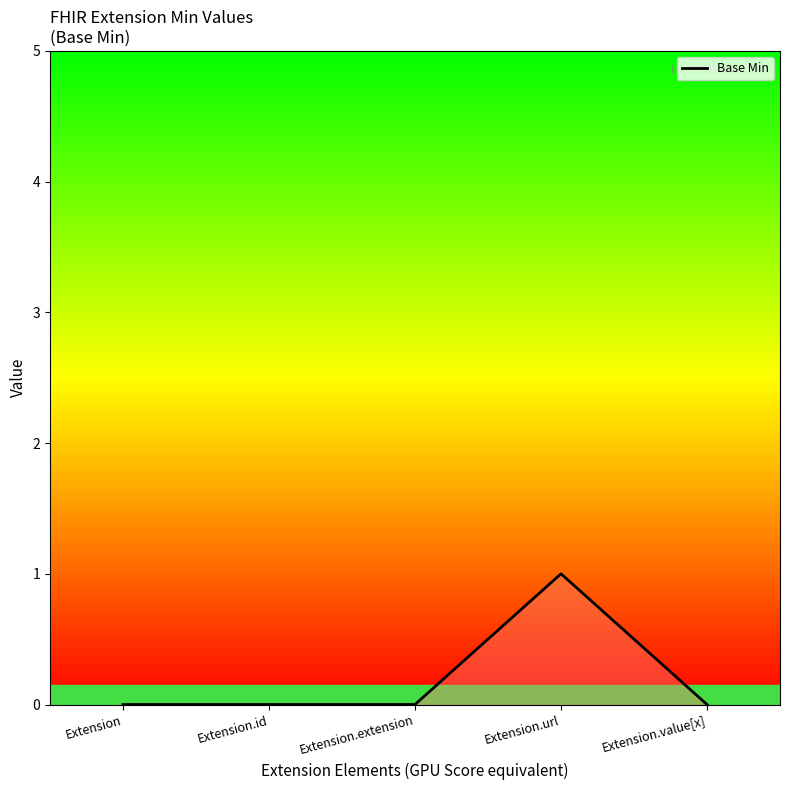

How many categories are shown in the chart?

5